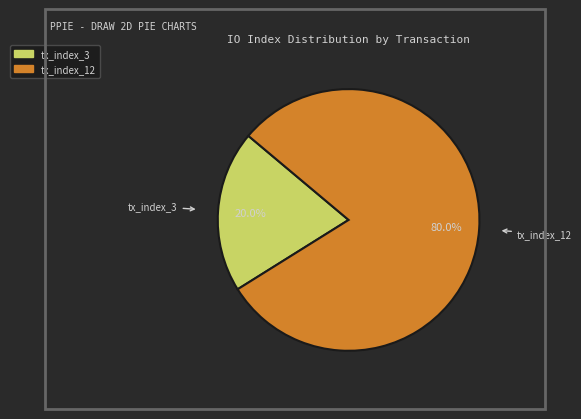

Combined, do tx_index_12 and tx_index_3 account for over 50%?

Yes